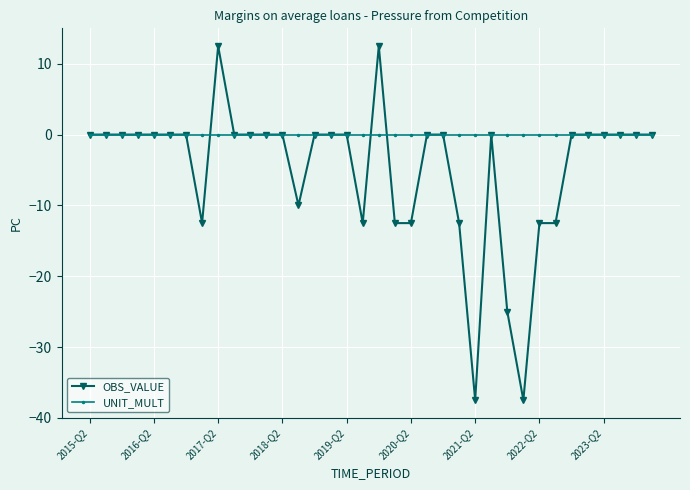

What is the maximum value shown in the chart?

12.5